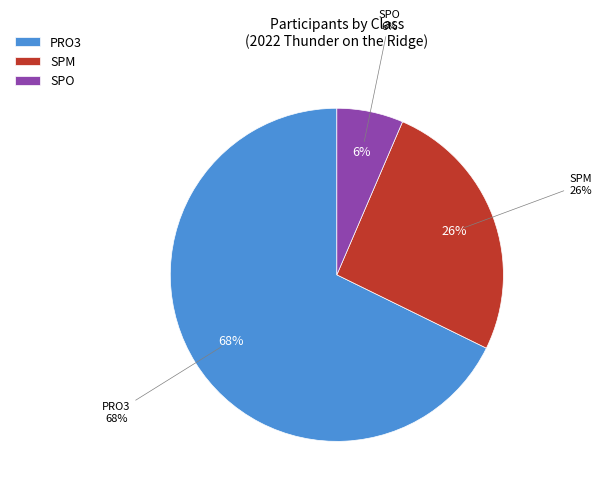

Rank the categories by value from lowest to highest.

SPO, SPM, PRO3